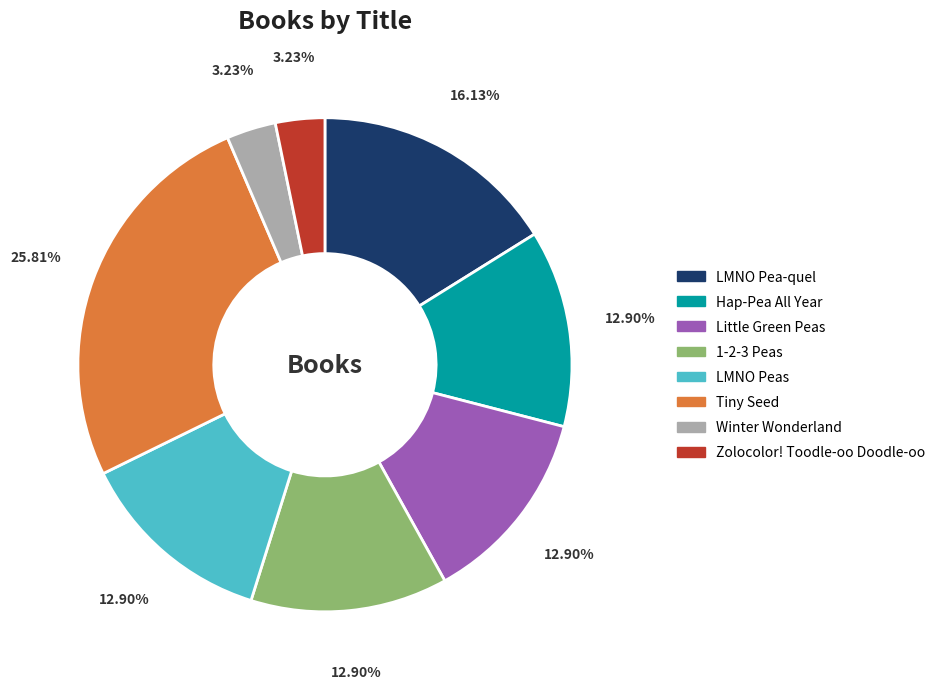

Does LMNO Peas account for over 50% of the chart?

No